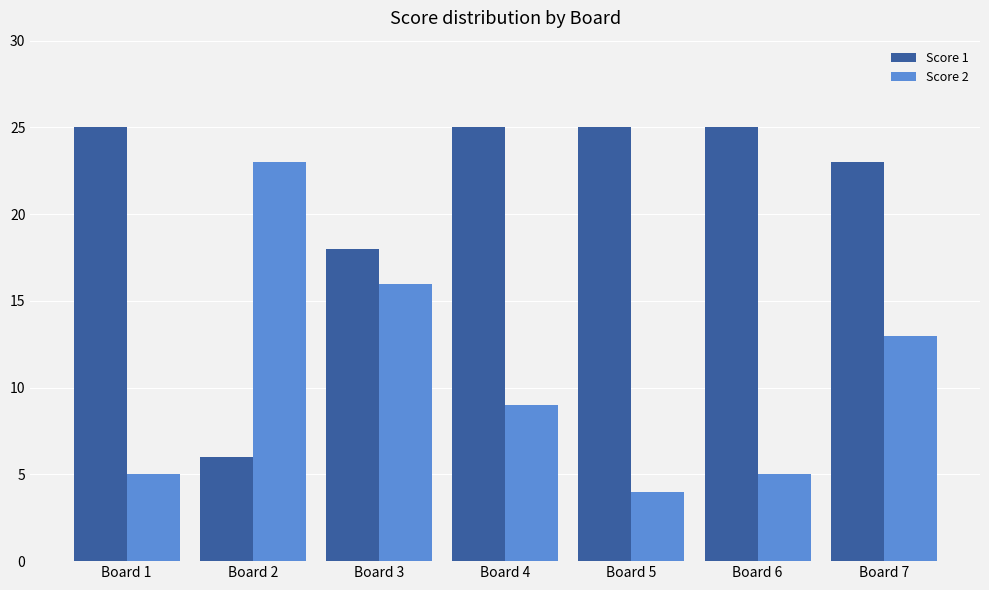

What is the value of the Score 2 bar at the 3rd from the left?

16